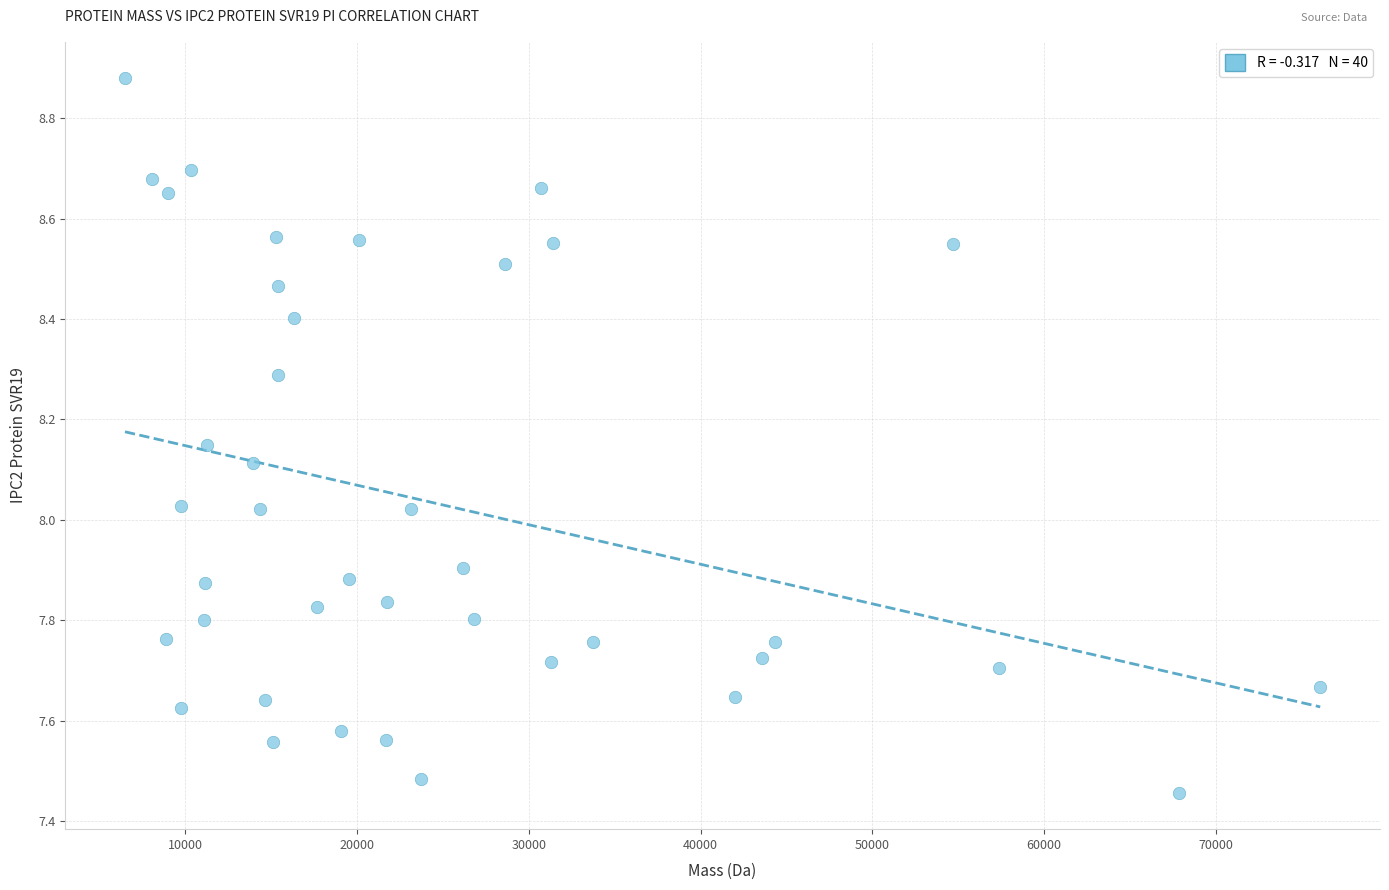

What is the range of Y values (max minus min)?

1.4